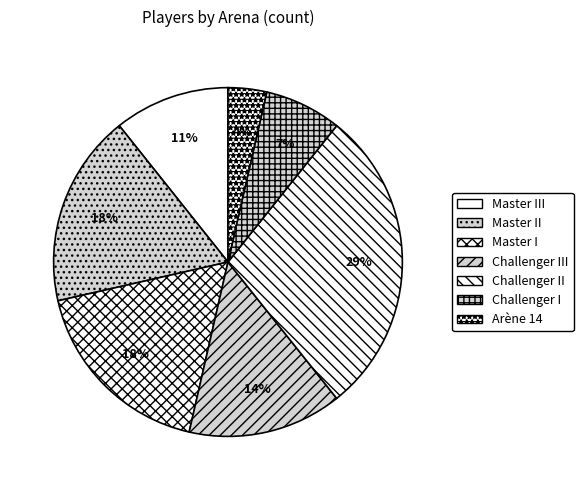

To the nearest percent, what is the combined percentage of Challenger III and Master III?

25%